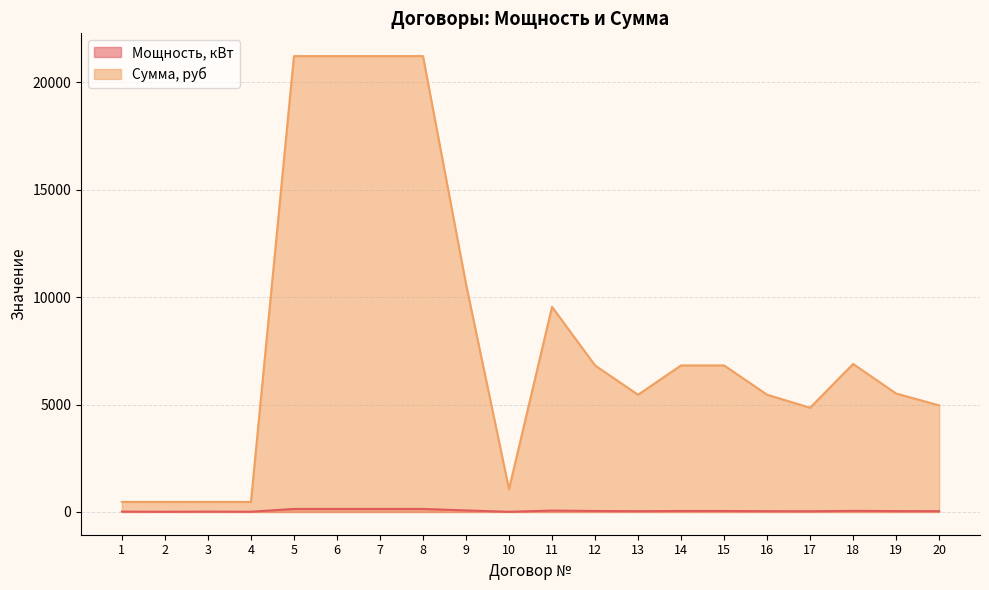

How many lines are shown in the chart?

2